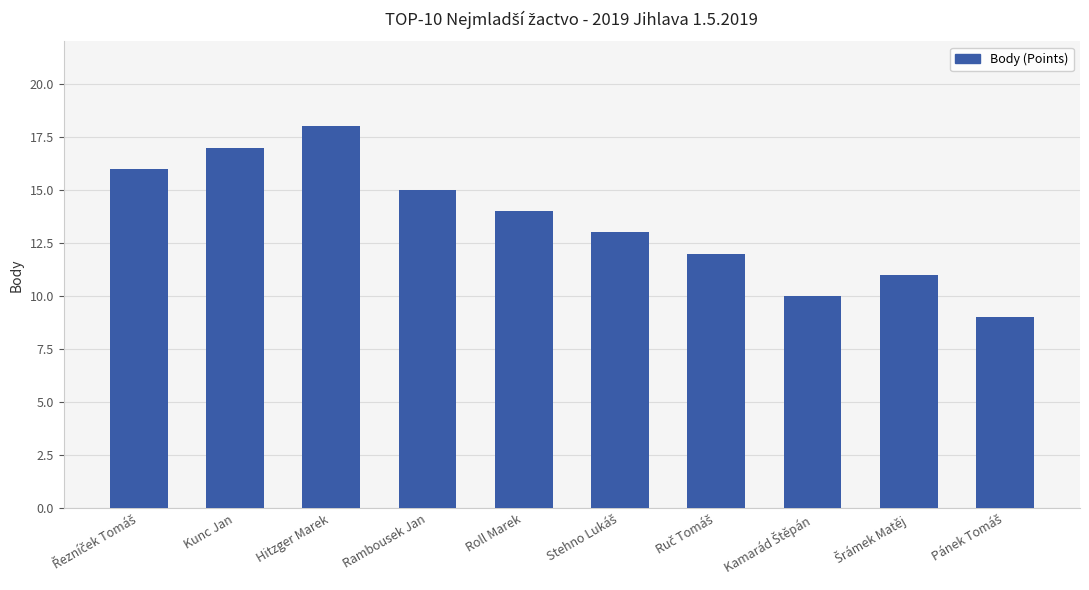

What is the label of the 4th bar from the left?

Rambousek Jan